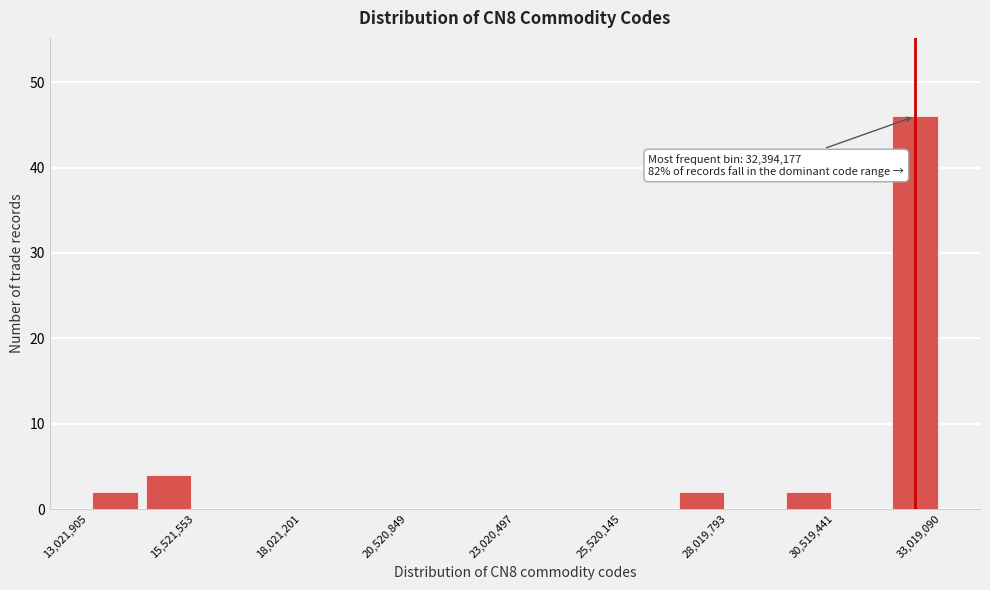

Read against the x-axis, roughly where is the centre of the tallest bar?

32500000